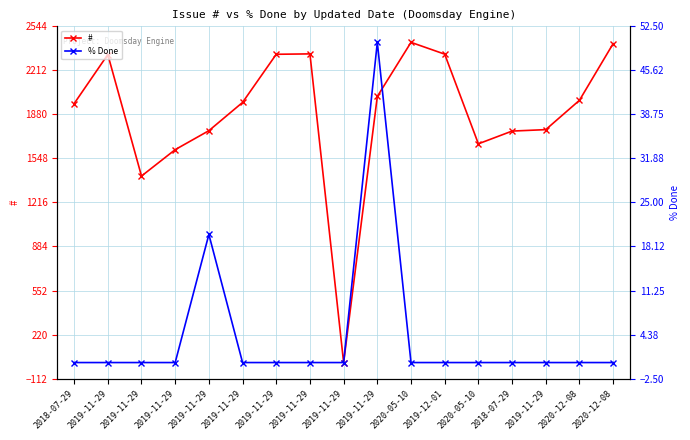

The % Done series shows -28 at 2019-11-29. True or false?

False